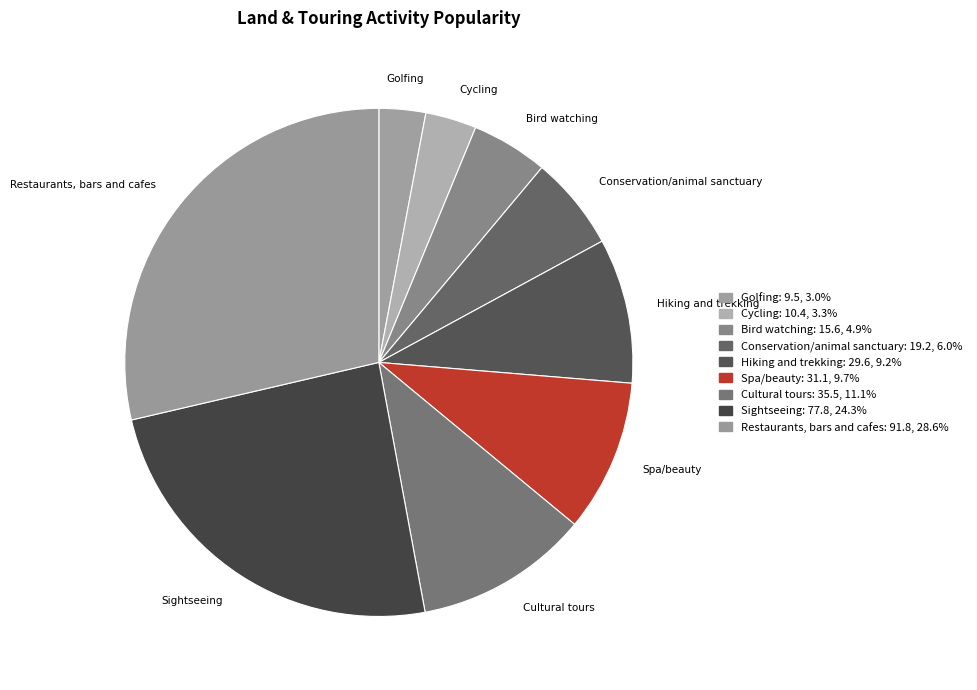

Is Cycling the majority of the pie?

No